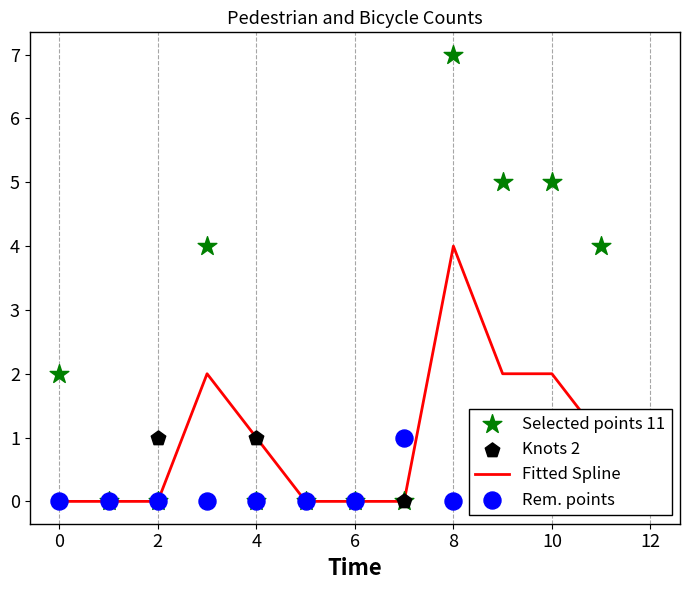

At how many categories does at least one series exceed 2?

5